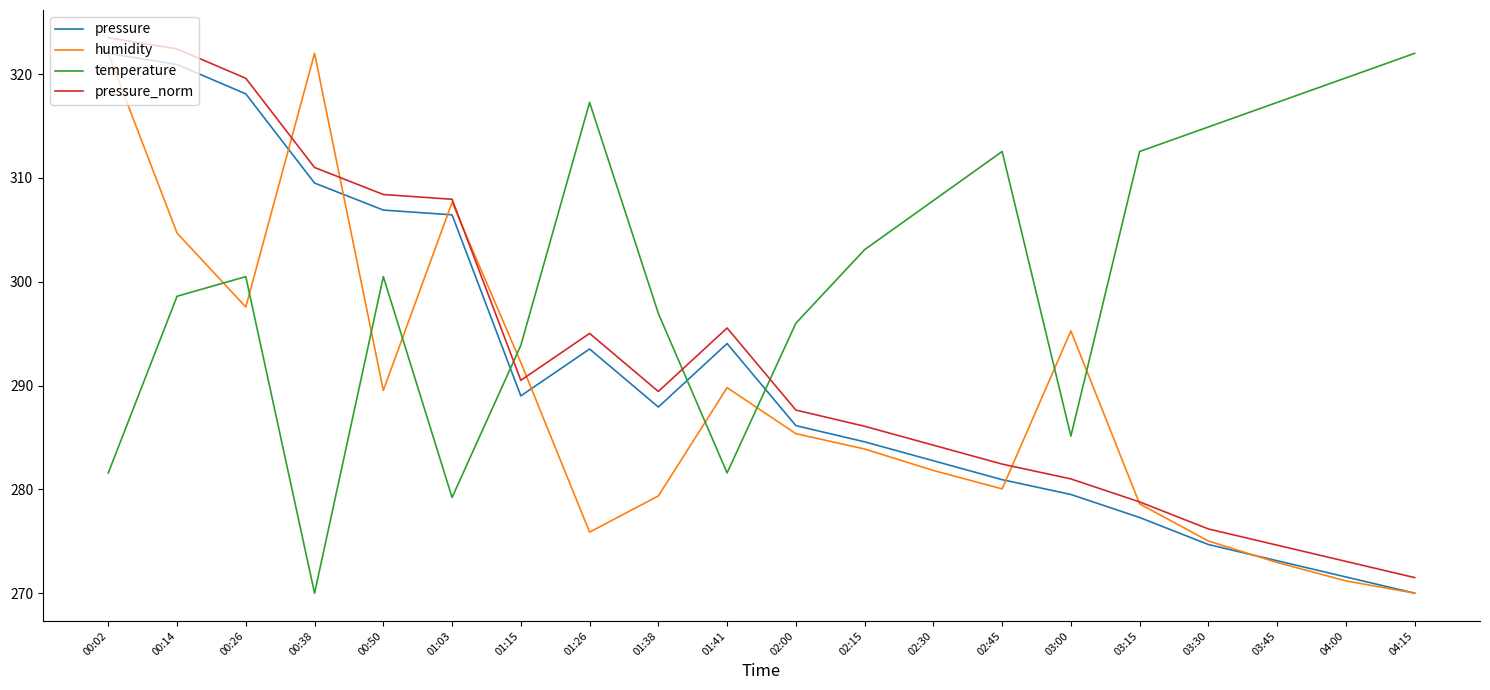

Reading left to right, transcribe all the data shown in this chart.

pressure: 322.0	320.9	318.1	309.5	306.9	306.4	289.0	293.5	287.9	294.0	286.1	284.6	282.8	280.9	279.5	277.3	274.7	273.1	271.6	270.0
humidity: 322.0	304.7	297.6	322.0	289.5	307.6	292.2	275.9	279.4	289.8	285.4	283.9	281.8	280.0	295.3	278.6	275.0	273.0	271.2	270.0
temperature: 281.6	298.6	300.5	270.0	300.5	279.2	293.9	317.3	296.9	281.6	296.0	303.1	307.8	312.5	285.1	312.5	314.9	317.3	319.6	322.0
pressure_norm: 323.5	322.4	319.6	311.0	308.4	307.9	290.5	295.0	289.4	295.5	287.6	286.1	284.3	282.4	281.0	278.8	276.2	274.6	273.1	271.5